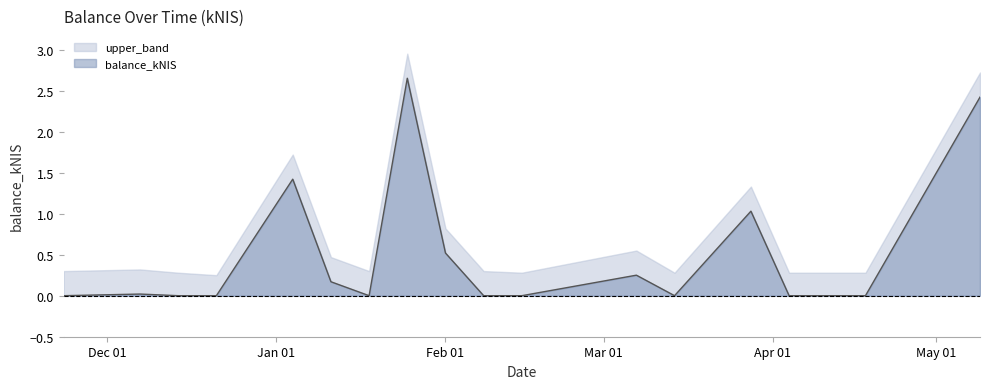

List the series in order of their overall mean, lowest first.

balance_kNIS, upper_band